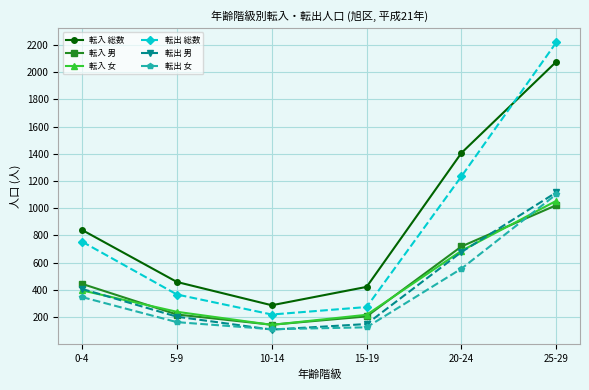

Where is 転出 女 nearest to the value 606?

20-24